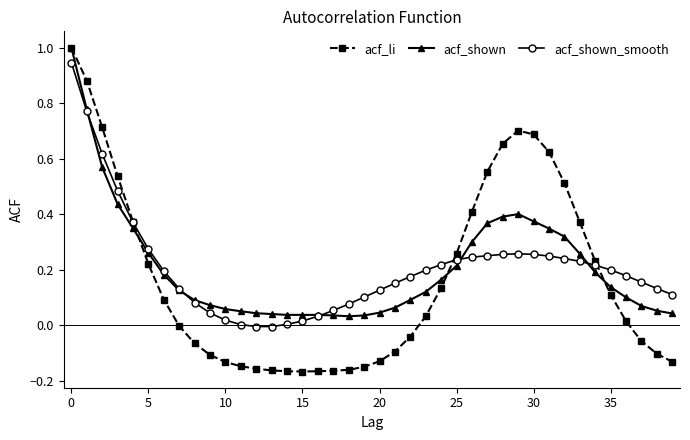

After their last crossing, which series has the higher values: acf_shown or acf_li?

acf_shown